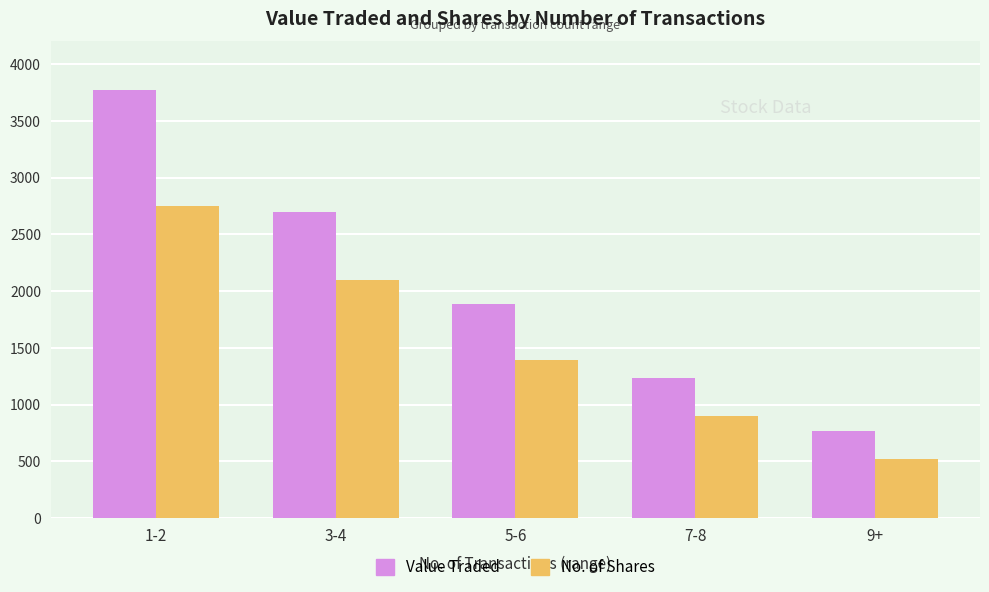

How many bars are there in total?

10